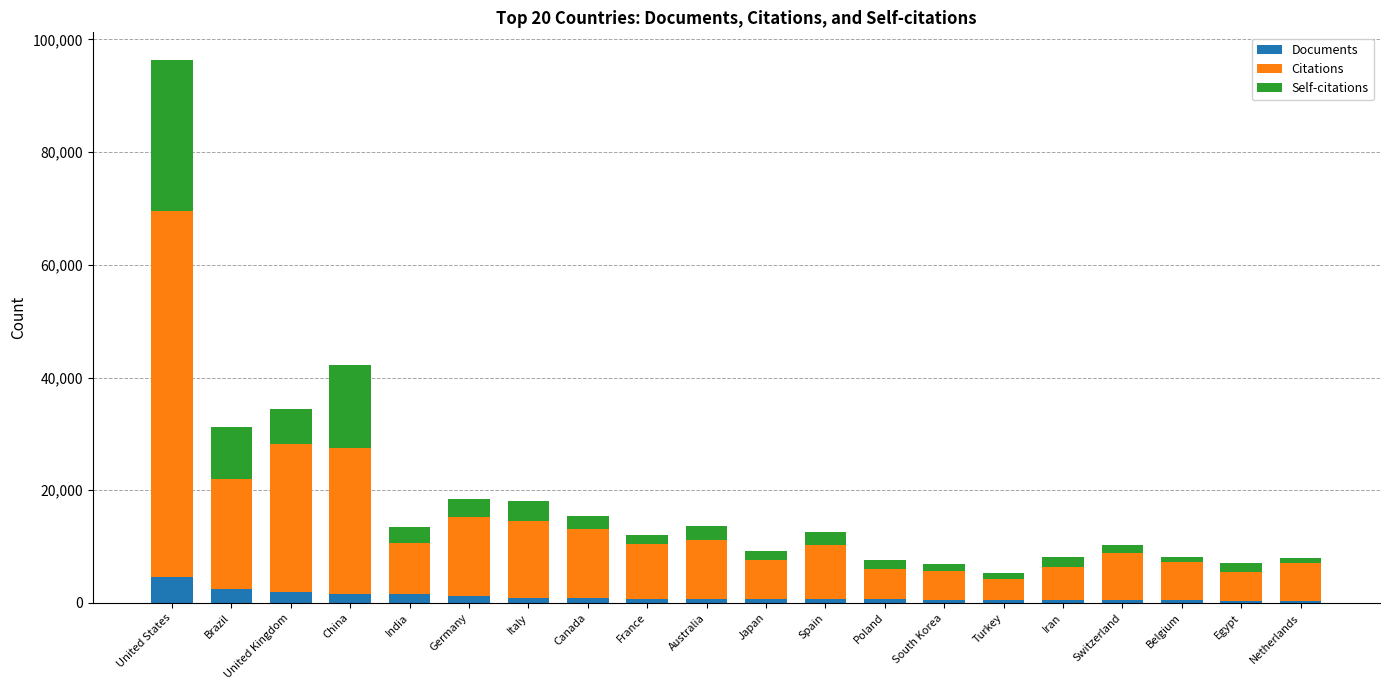

At which category is the sum across all series the highest?

United States